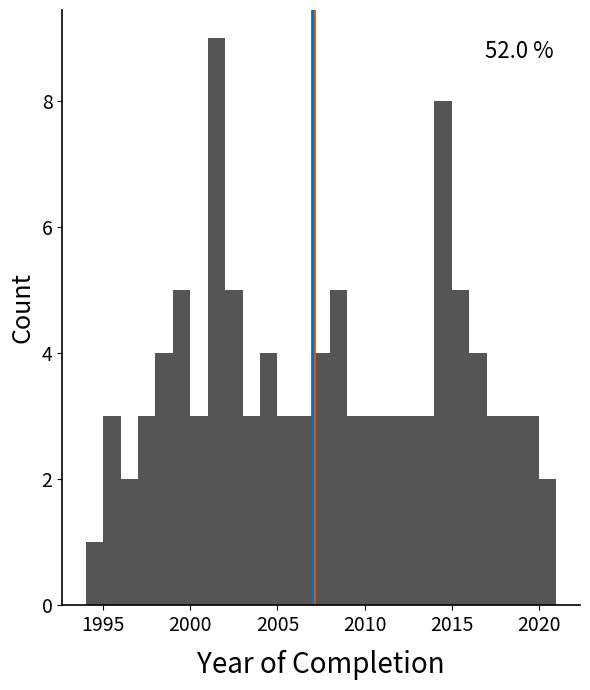

Around what value on the x-axis is the tallest bar? Give the approximate position of its centre, as read against the axis.

2001.5